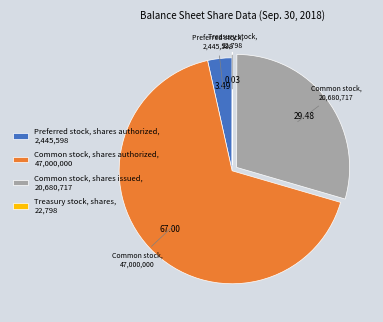

Approximately how many times larger is the value at Common stock, shares issued, 20,680,717 compared to Common stock, shares authorized, 47,000,000?

0.4